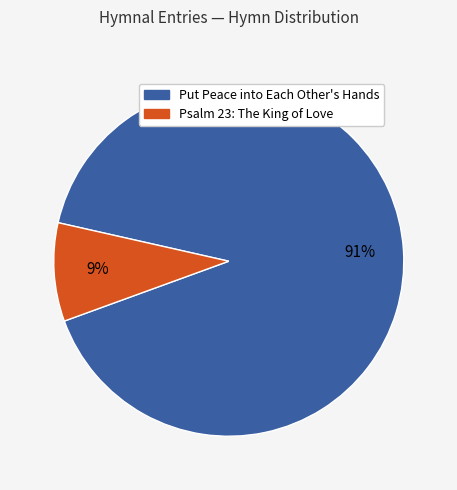

Does any single category account for the majority?

Yes